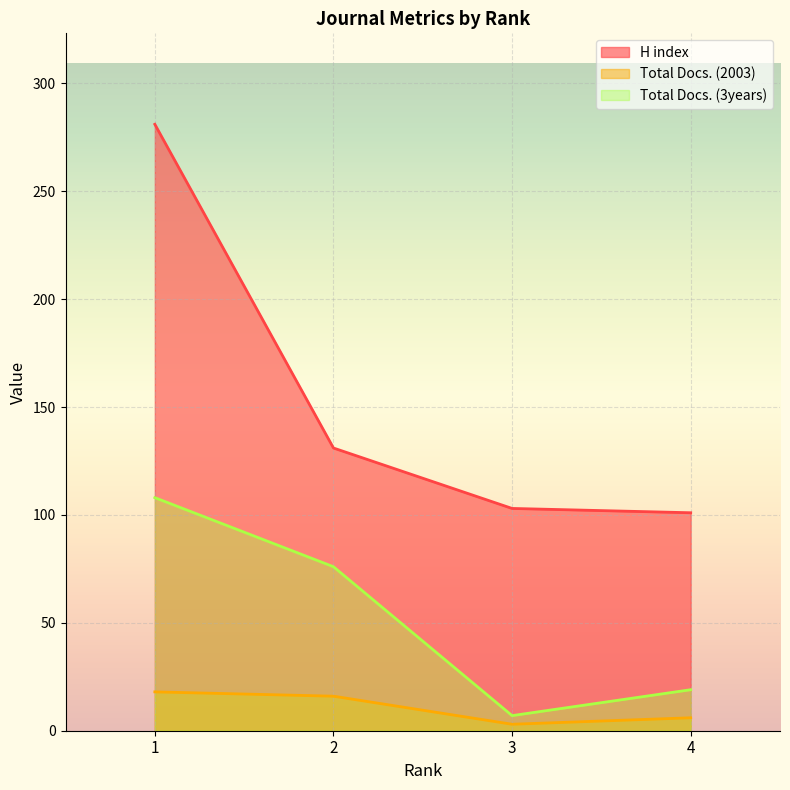

Between 4 and 1, which is larger?

1